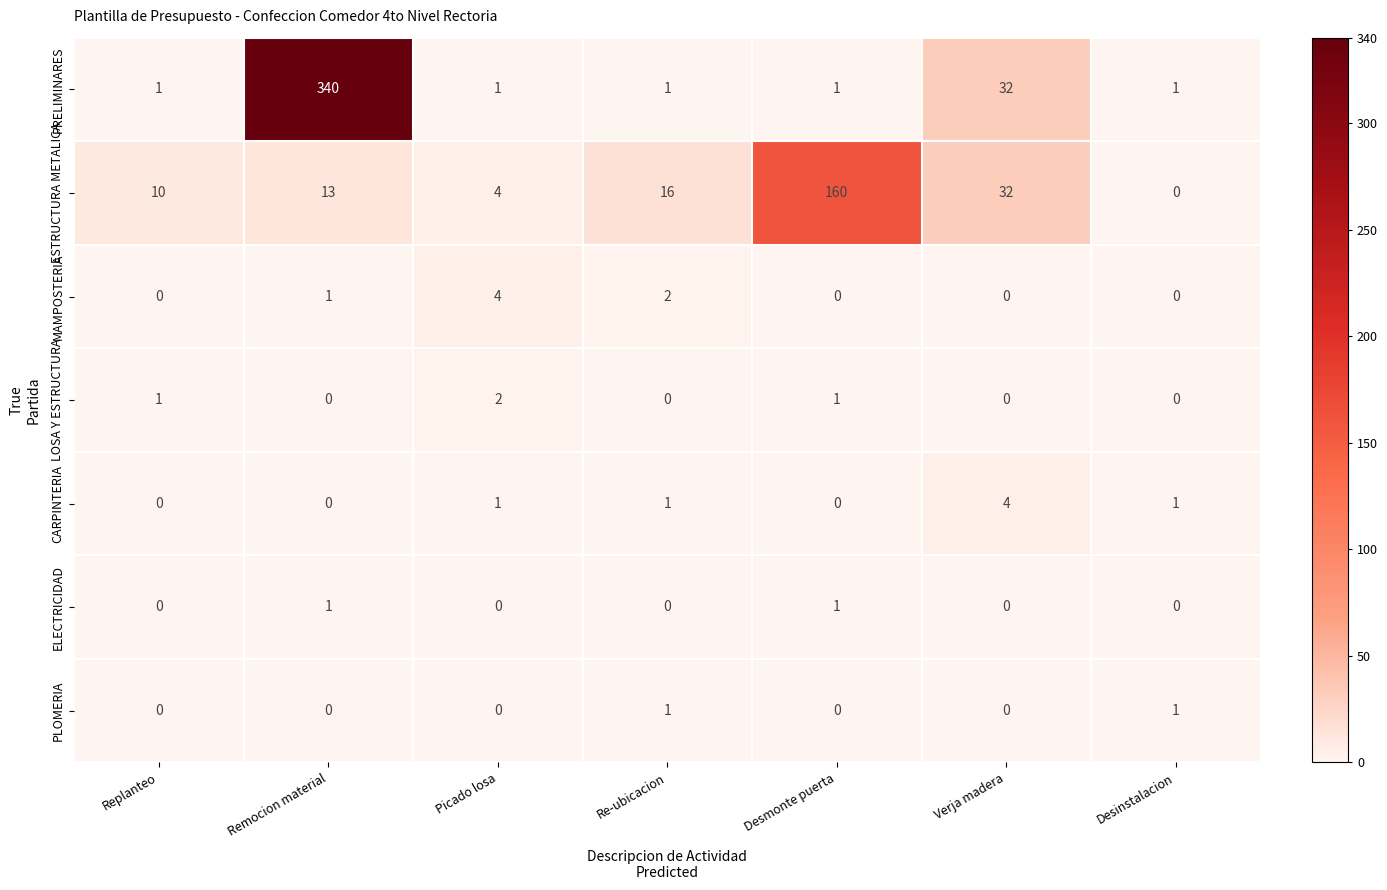

List the labels in order of ESTRUCTURA METALICA value, largest first.

Desmonte puerta, Verja madera, Re-ubicacion, Remocion material, Replanteo, Picado losa, Desinstalacion